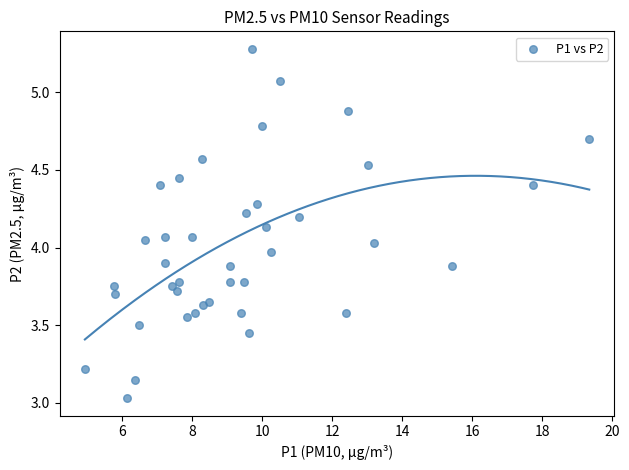

What is the range of X values (max minus min)?

14.4